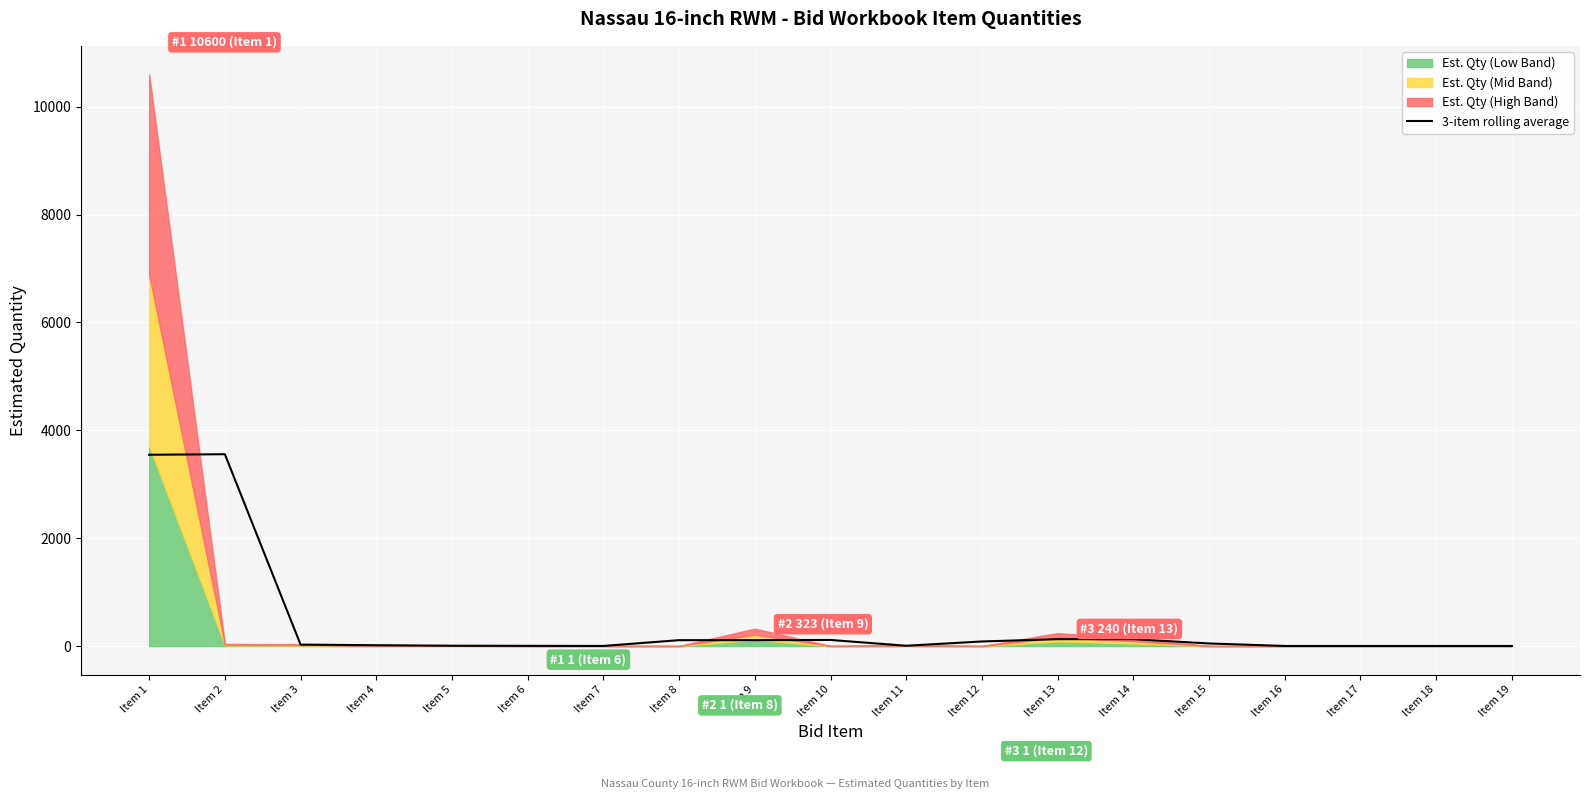

How many categories are shown in the chart?

19